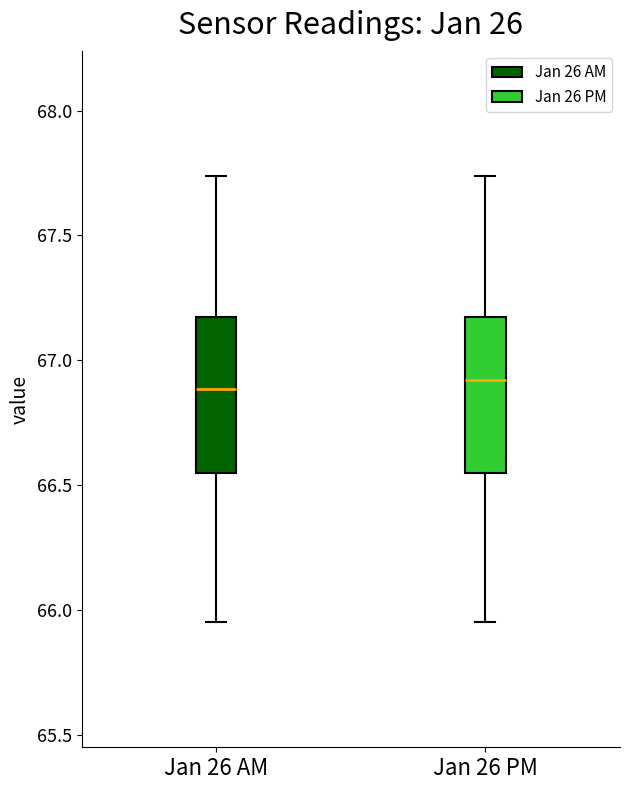

Where does the lower whisker of the box for Jan 26 PM end on the y-axis? The values are not printed on the chart, so give them approximately, as read against the axis.

65.95